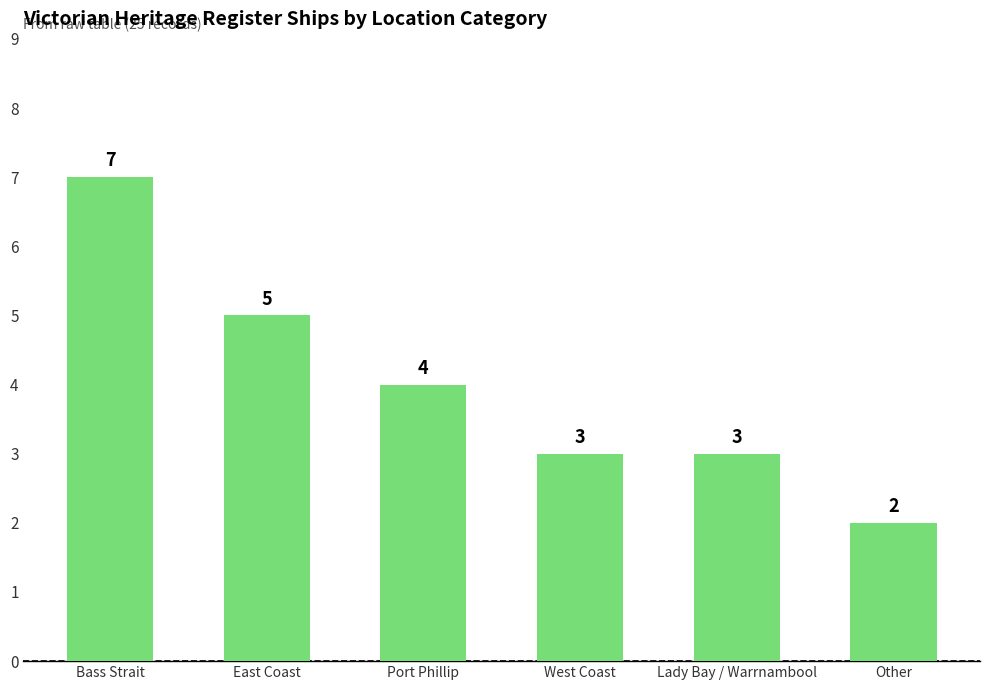

What is the difference between the values at Bass Strait and West Coast?

4